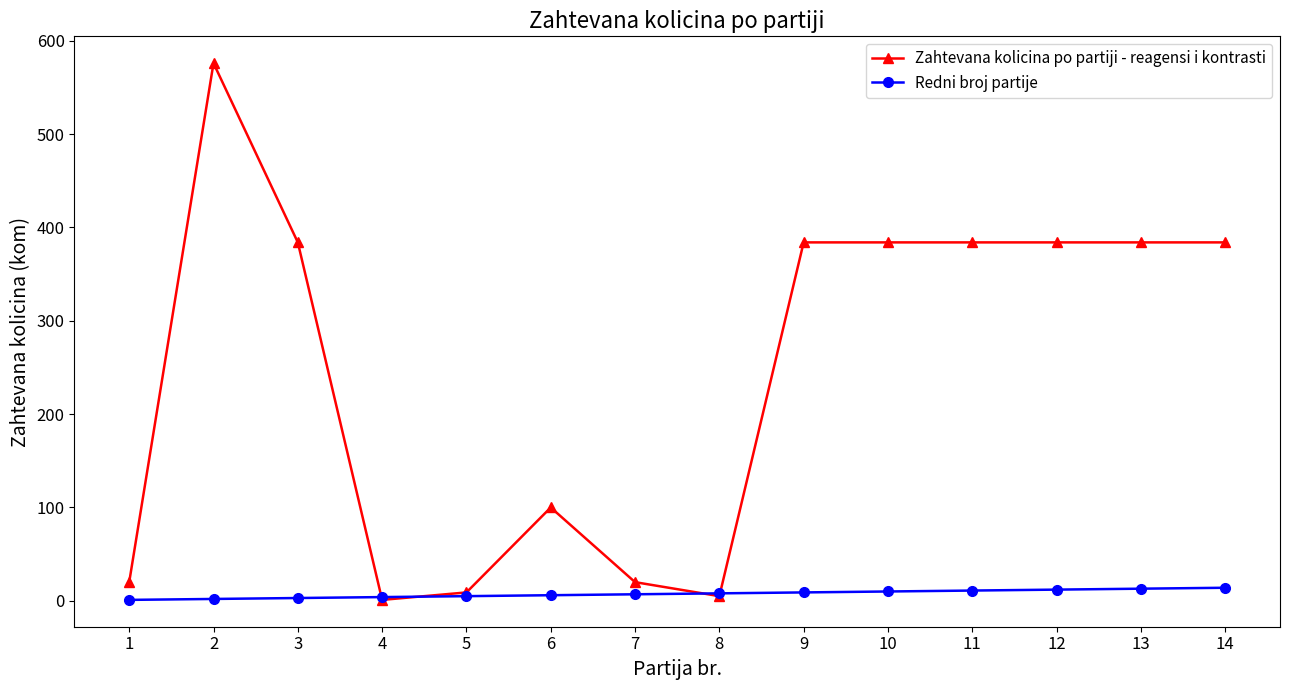

What is the maximum value shown in the chart?

576